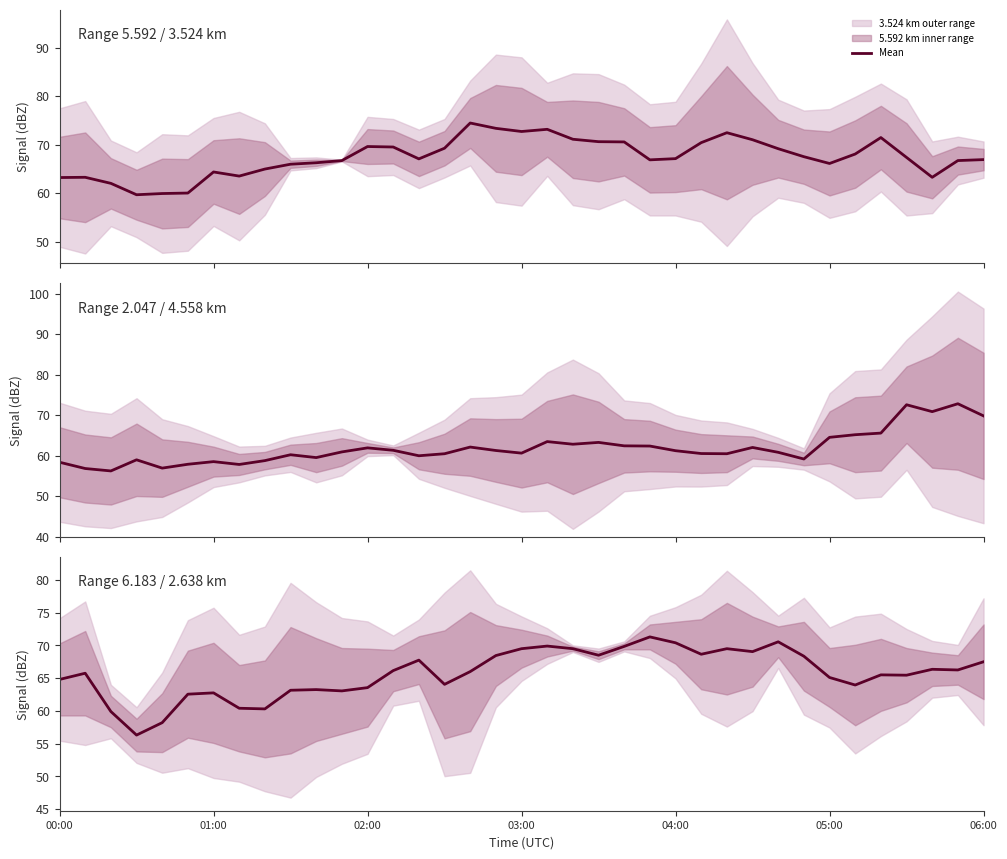

How many data points are above 66?

18